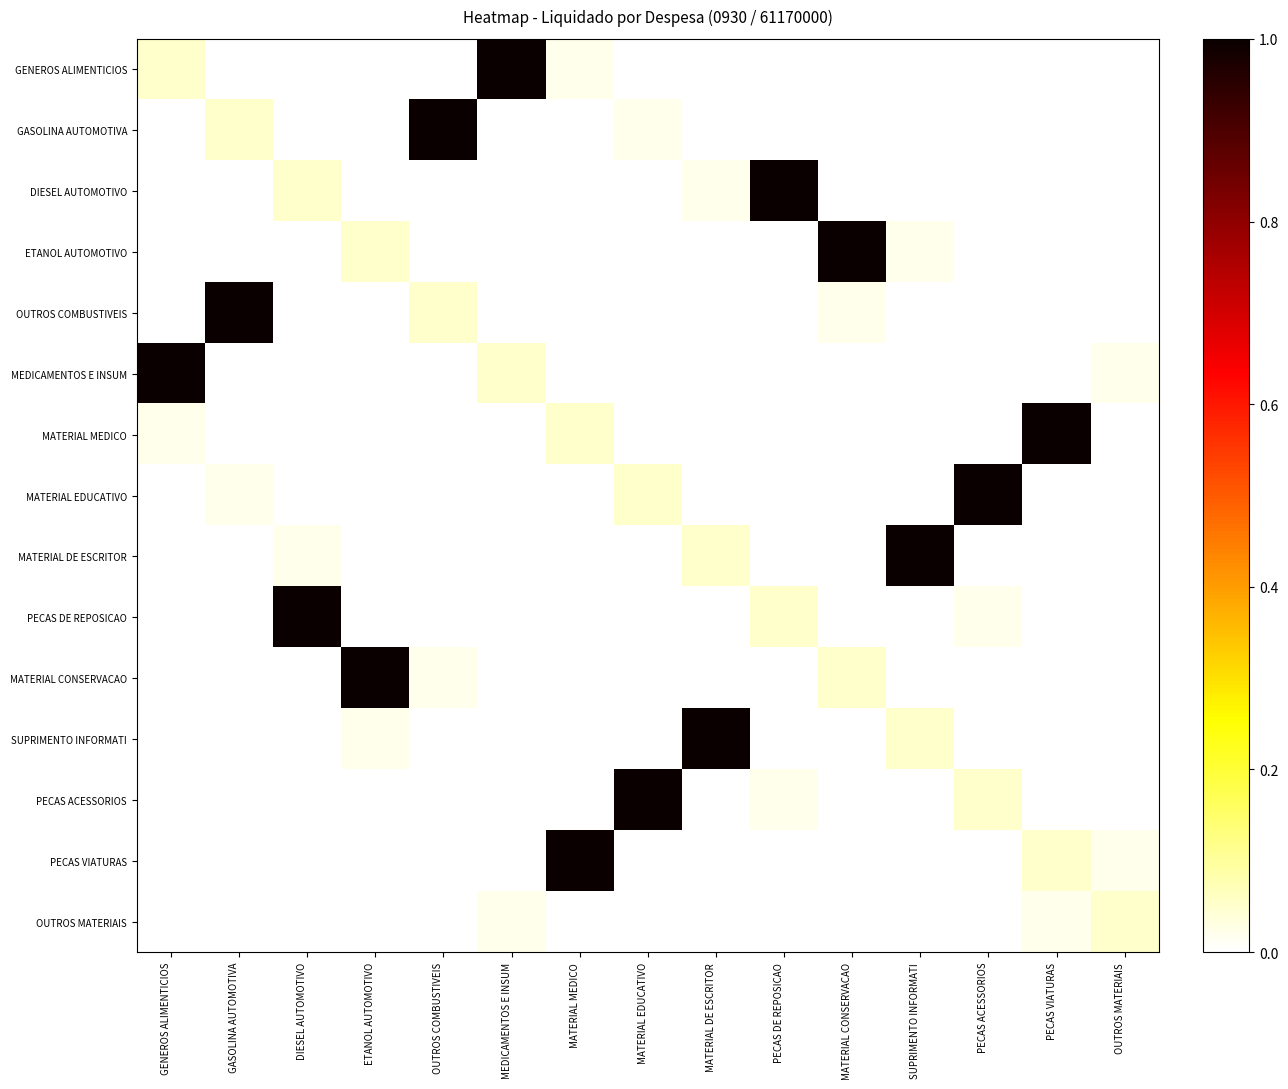

Between PECAS ACESSORIOS and OUTROS MATERIAIS, which is larger?

OUTROS MATERIAIS